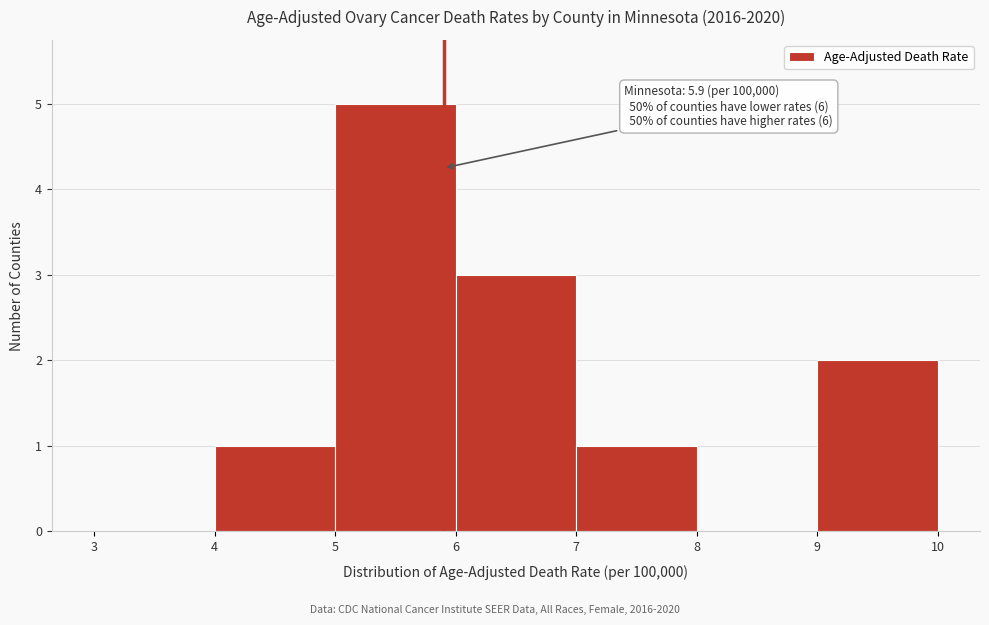

Which range on the x-axis has the tallest bar?

5 to 6